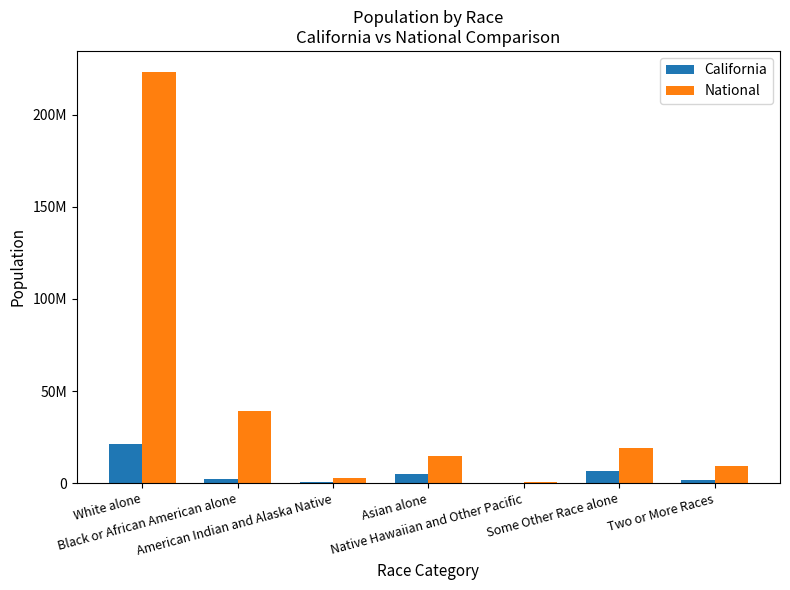

What are all the series names shown in the legend?

California, National